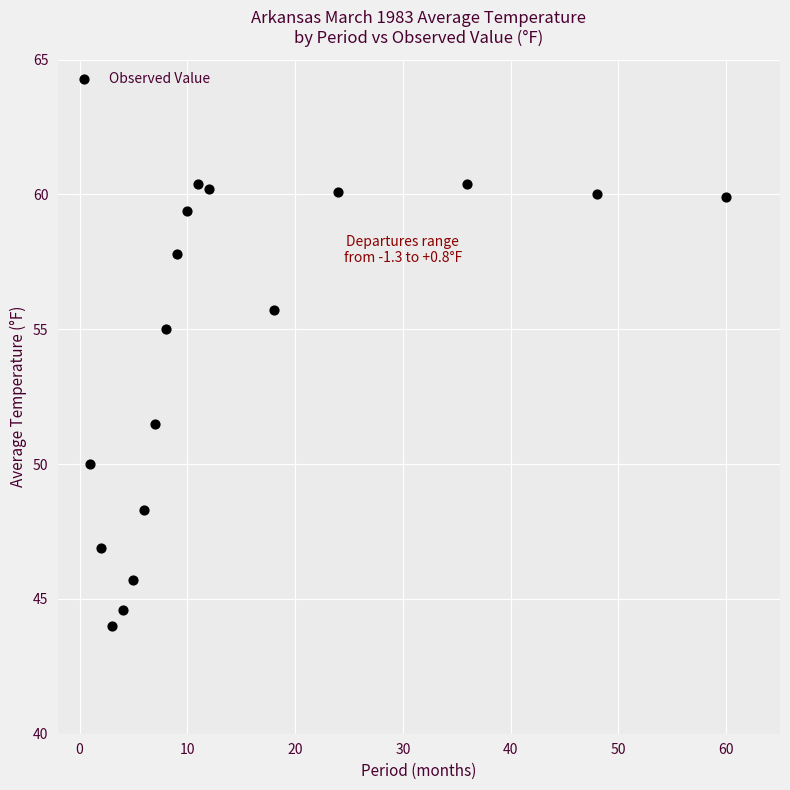

What is the range of X values (max minus min)?

59.0